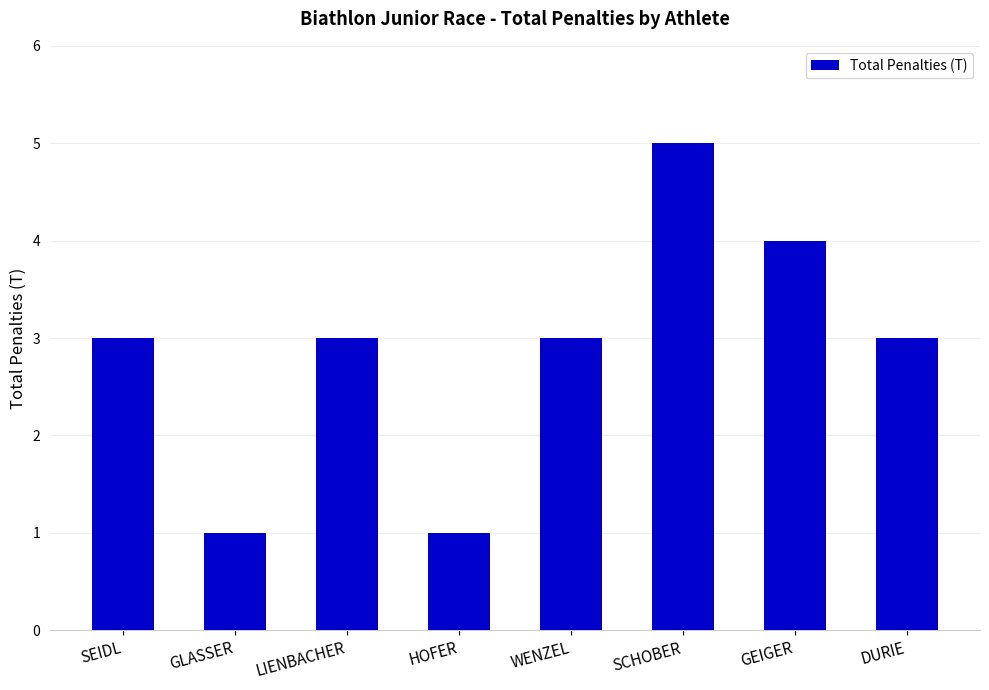

Are the bars horizontal?

No